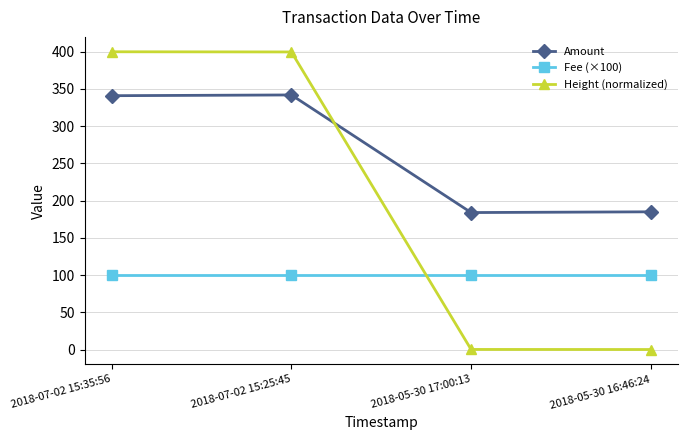

What is the highest value of the Height (normalized) series?

400.0